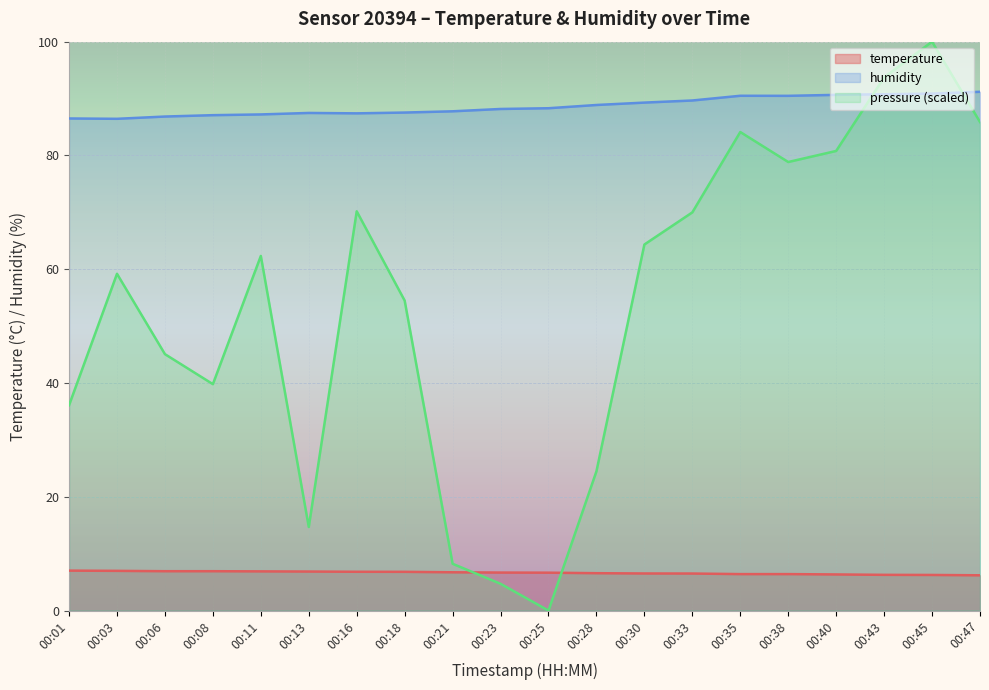

Rank the categories by temperature value from lowest to highest.

00:47, 00:45, 00:43, 00:40, 00:35, 00:38, 00:33, 00:30, 00:28, 00:25, 00:23, 00:21, 00:18, 00:16, 00:13, 00:11, 00:06, 00:08, 00:03, 00:01